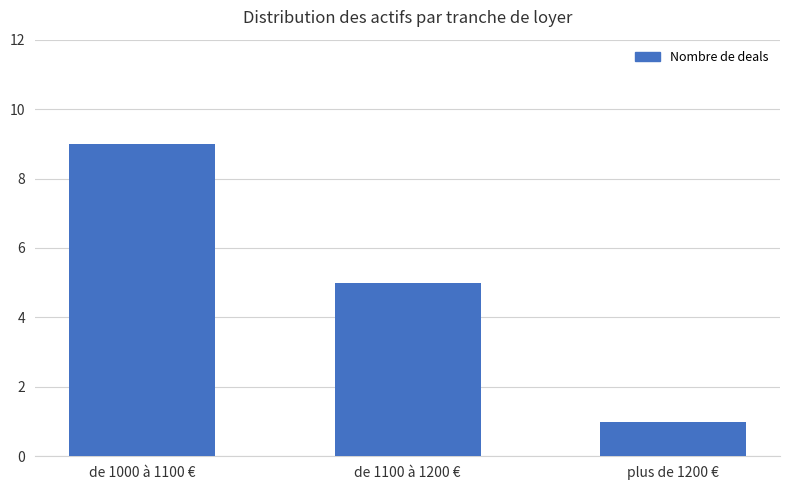

At which category does the chart reach its peak across all series?

de 1000 à 1100 €